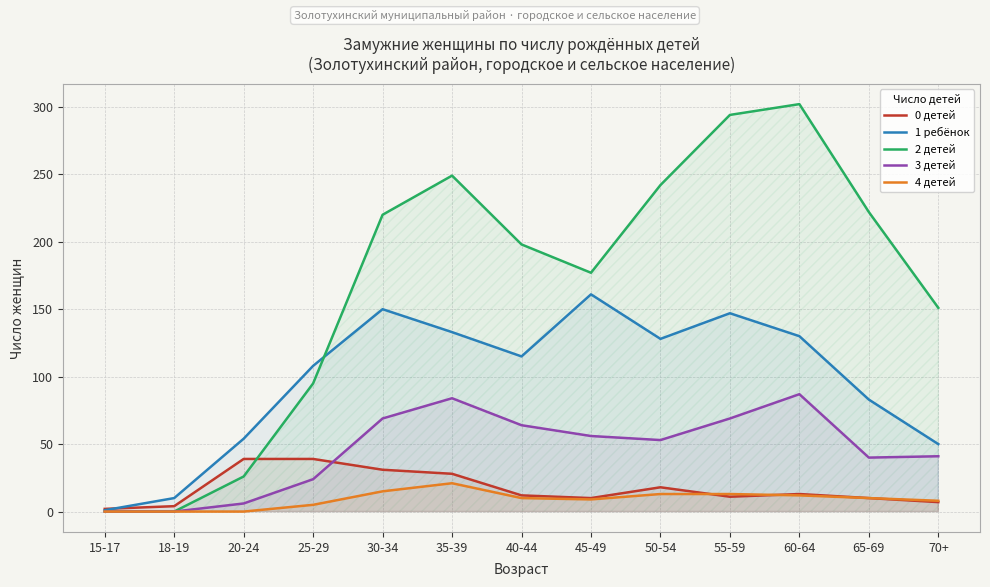

After their last crossing, which series has the higher values: 2 детей or 0 детей?

2 детей